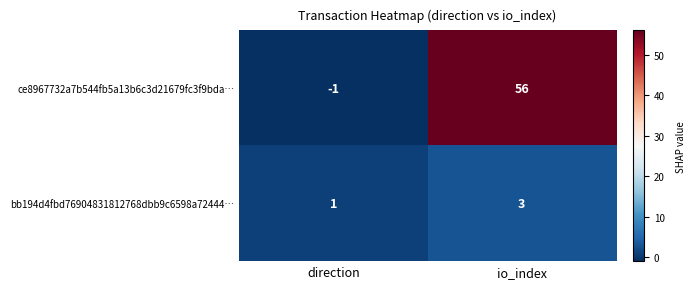

The ce8967732a7b544fb5a13b6c3d21679fc3f9bda… series shows 81 at io_index. True or false?

False